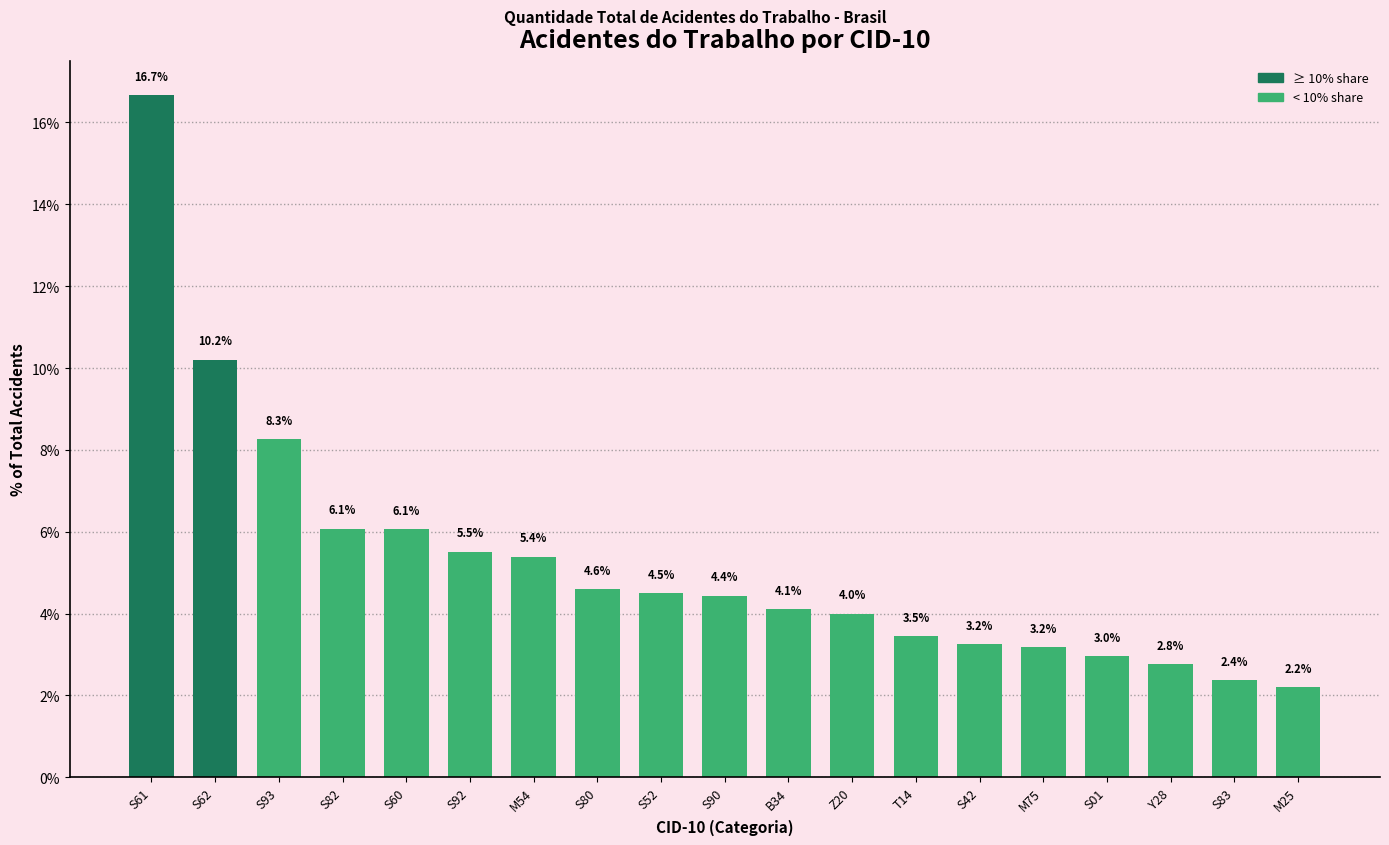

Reading right to left, list all the values displayed in this chart.

M25=2.2	S83=2.4	Y28=2.8	S01=3.0	M75=3.2	S42=3.2	T14=3.5	Z20=4.0	B34=4.1	S90=4.4	S52=4.5	S80=4.6	M54=5.4	S92=5.5	S60=6.1	S82=6.1	S93=8.3	S62=10.2	S61=16.7